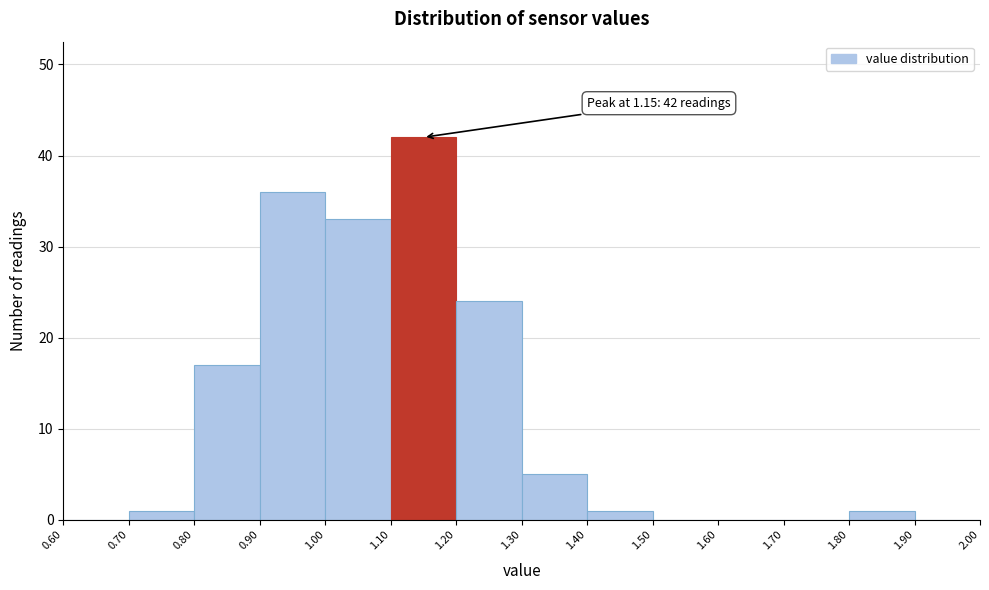

Which range on the x-axis has the tallest bar?

1.10 to 1.20